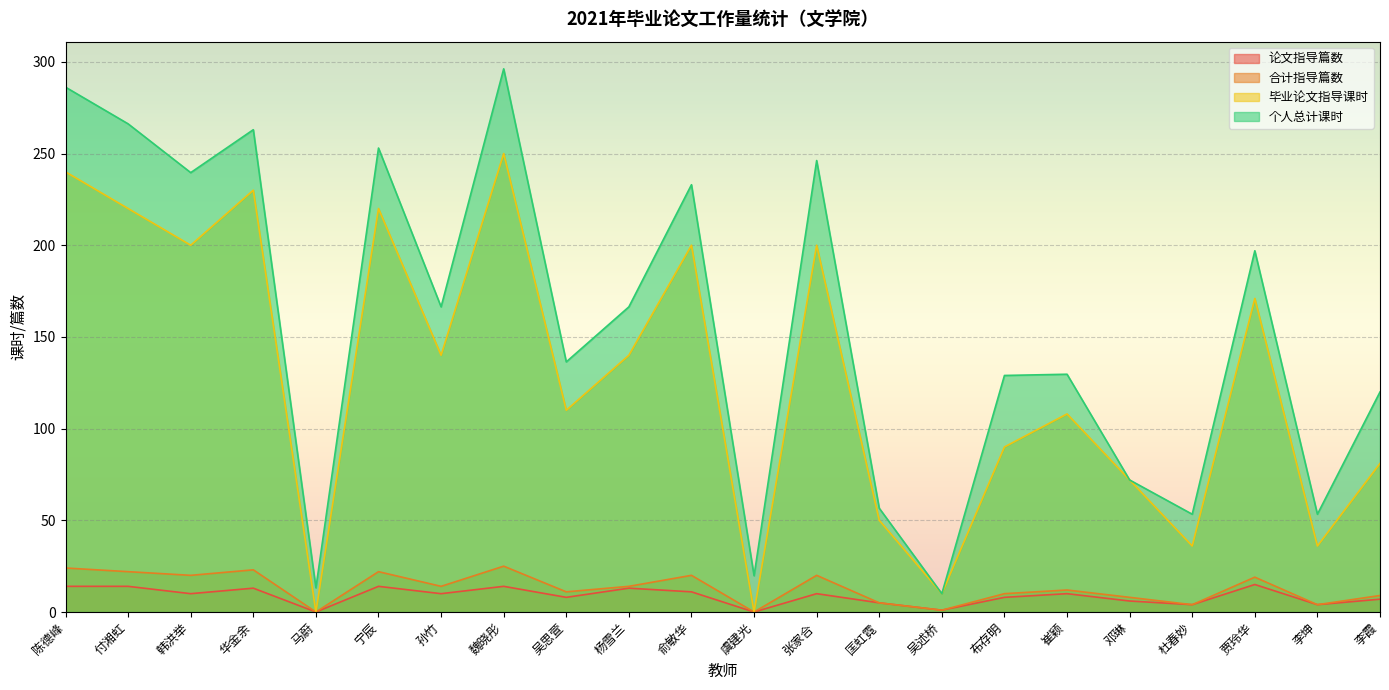

True or false: 个人总计课时 has a value of 164.5 at 李霞.

False